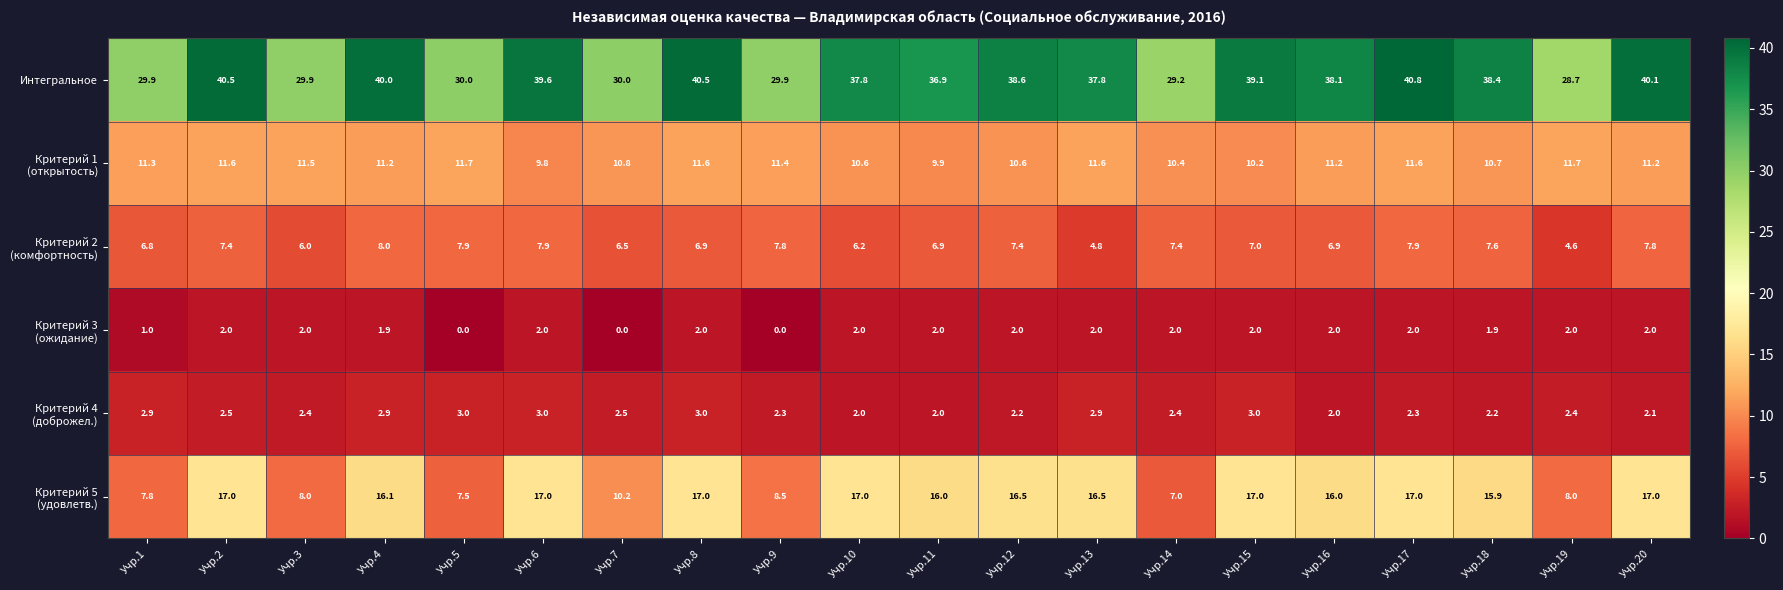

What is the difference between the highest and lowest values at Учр.3?

27.9